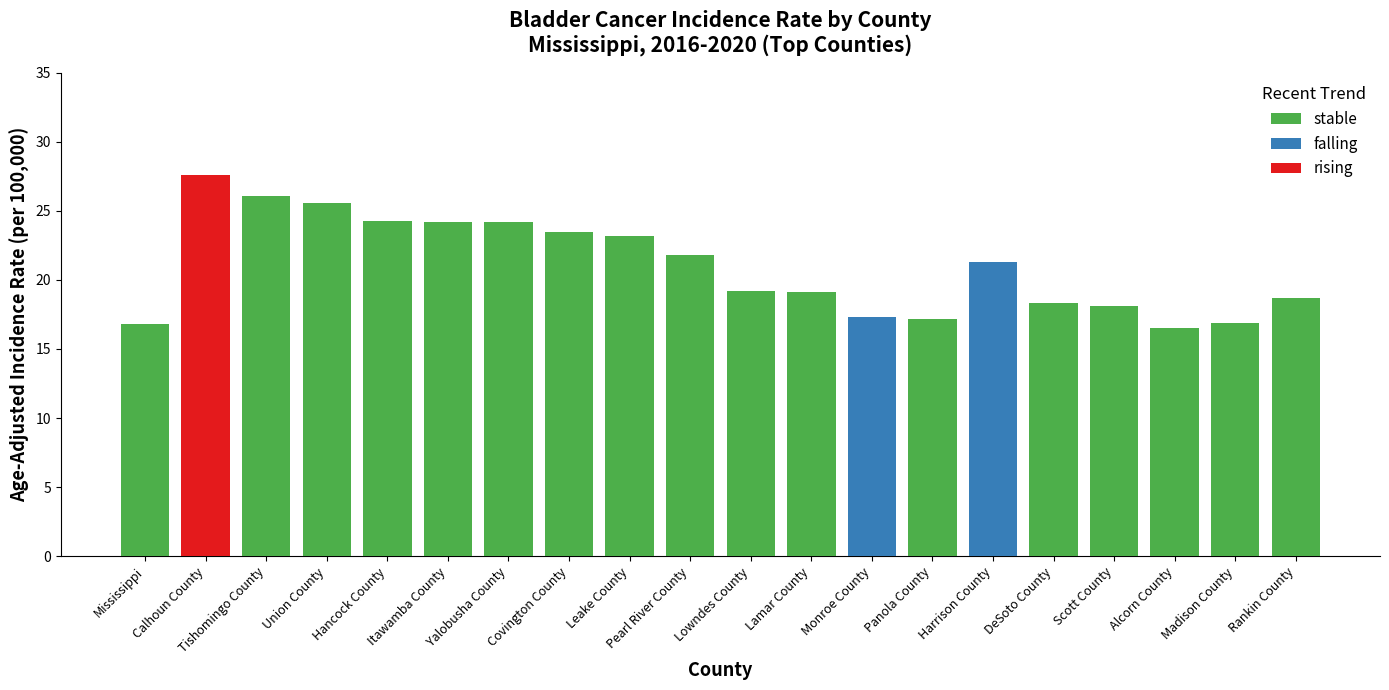

Reading left to right, list all the values displayed in this chart.

stable: 16.8	0.0	26.1	25.6	24.3	24.2	24.2	23.5	23.2	21.8	19.2	19.1	0.0	17.2	0.0	18.3	18.1	16.5	16.9	18.7
falling: 0.0	0.0	0.0	0.0	0.0	0.0	0.0	0.0	0.0	0.0	0.0	0.0	17.3	0.0	21.3	0.0	0.0	0.0	0.0	0.0
rising: 0.0	27.6	0.0	0.0	0.0	0.0	0.0	0.0	0.0	0.0	0.0	0.0	0.0	0.0	0.0	0.0	0.0	0.0	0.0	0.0